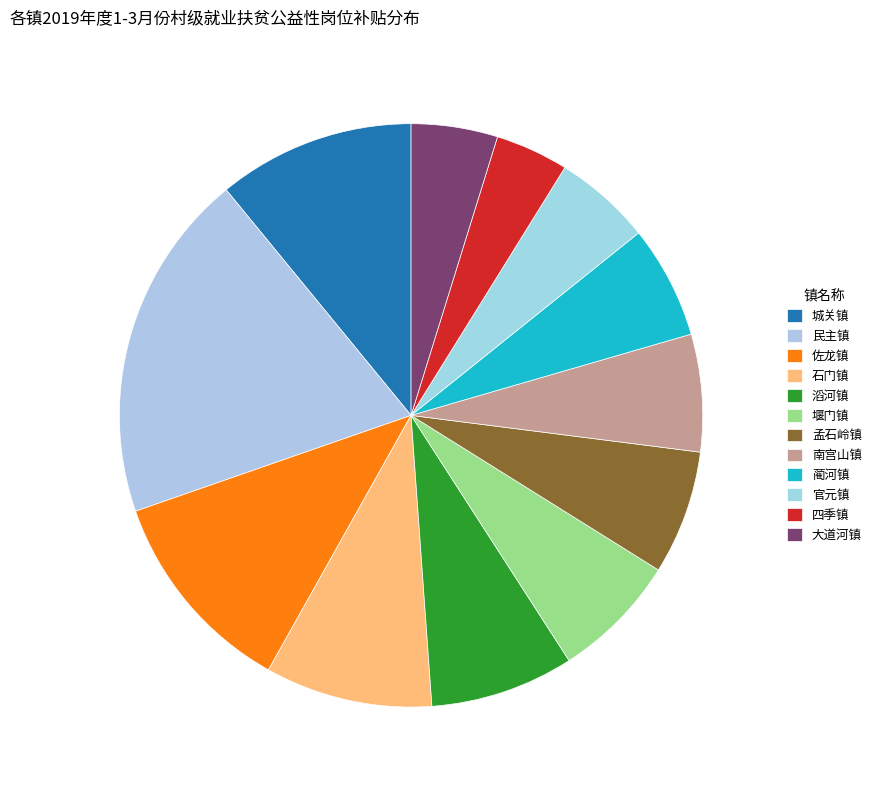

Do 四季镇 and 南宫山镇 together represent more than half of the pie?

No